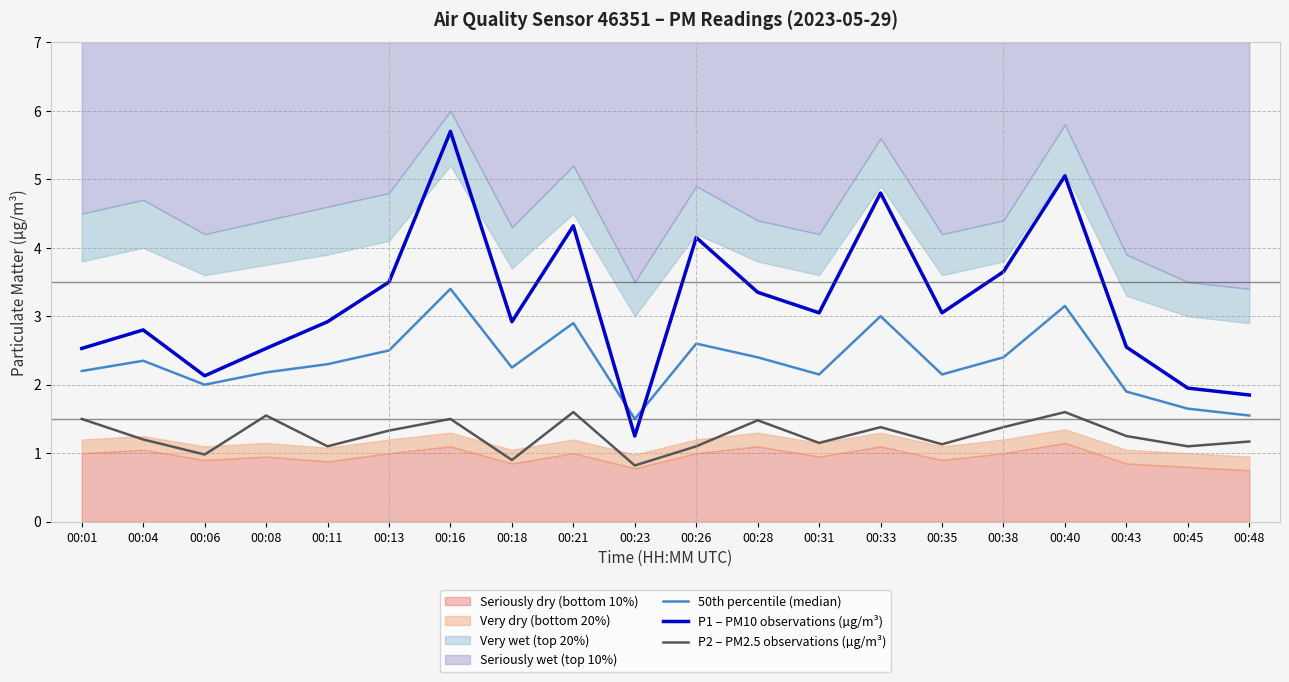

At which label is 50th percentile (median) closest to 2?

00:06